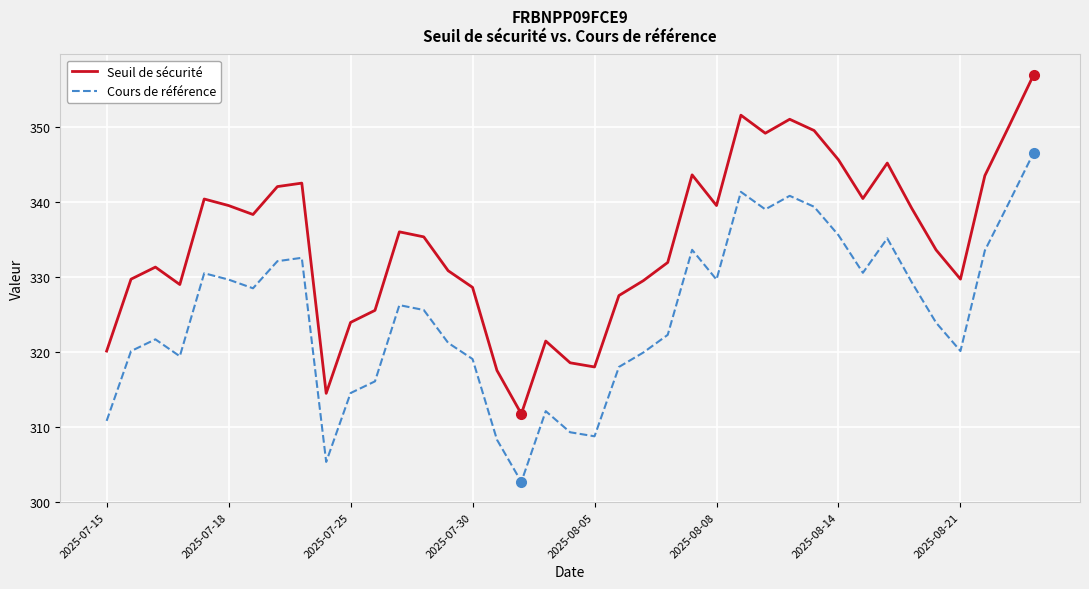

How many distinct data groups are displayed?

2